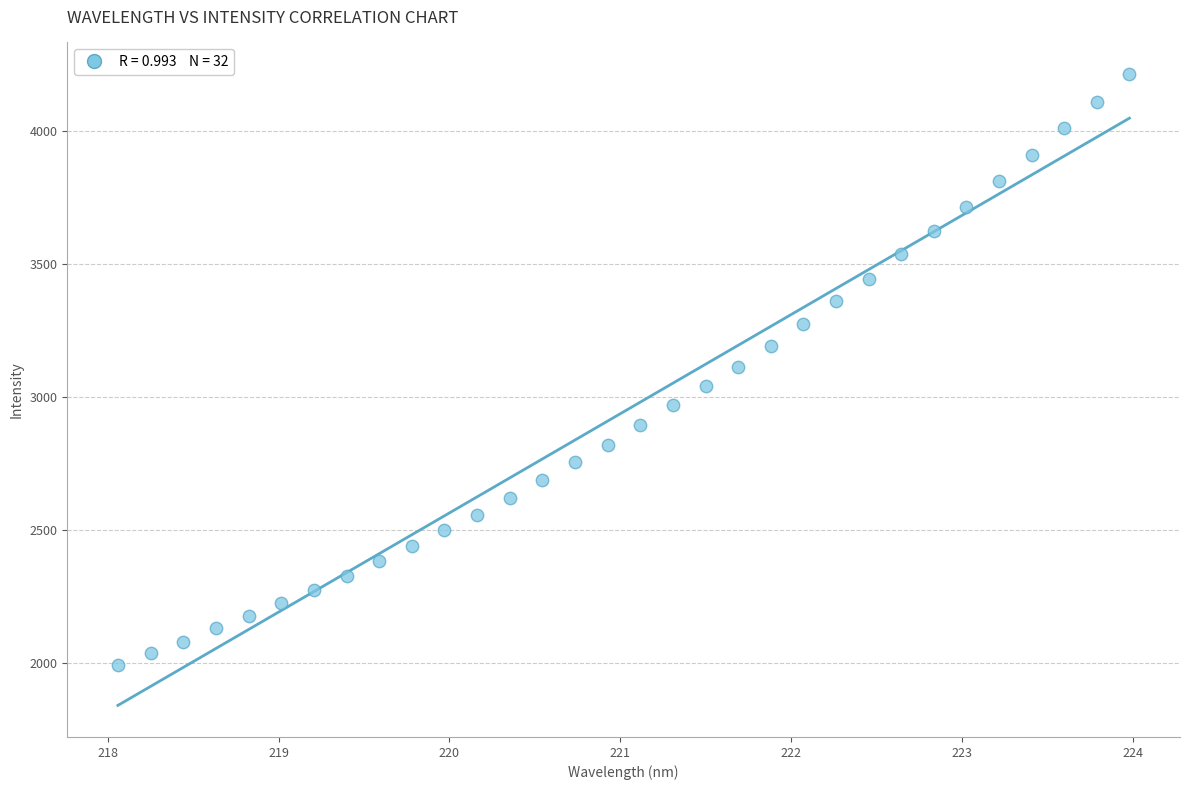

What is the range of X values (max minus min)?

5.9